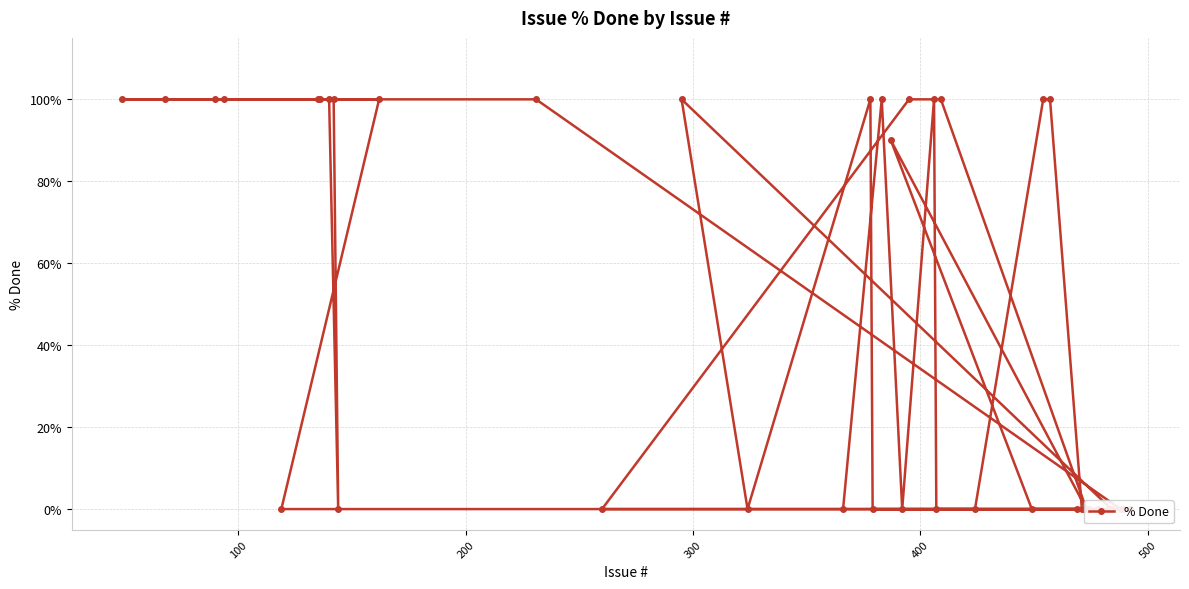

Count the number of data series in this chart.

1